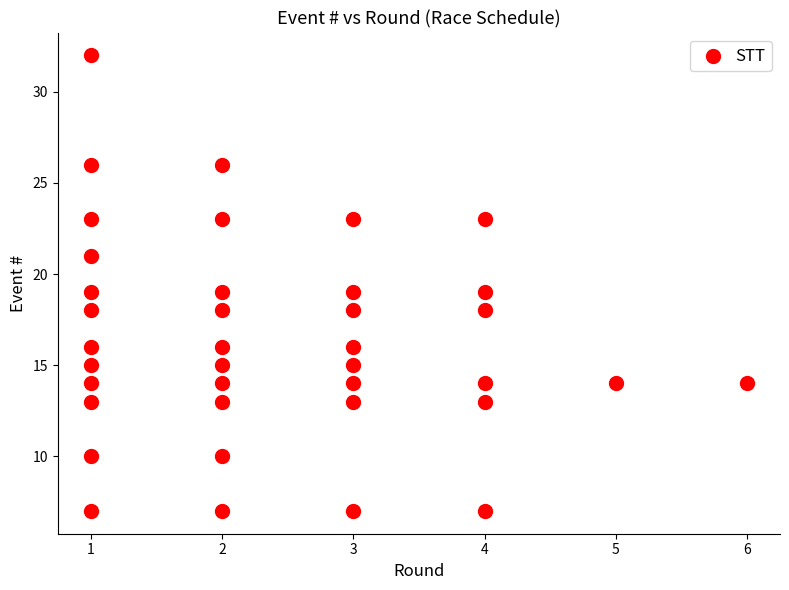

What is the range of X values (max minus min)?

5